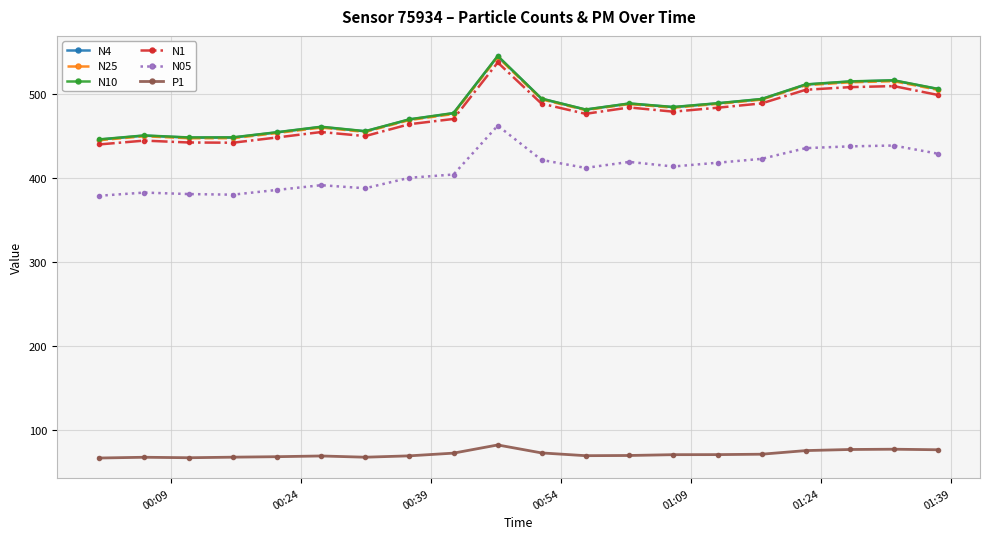

True or false: P1 has more than 1 points higher than both neighbors.

True